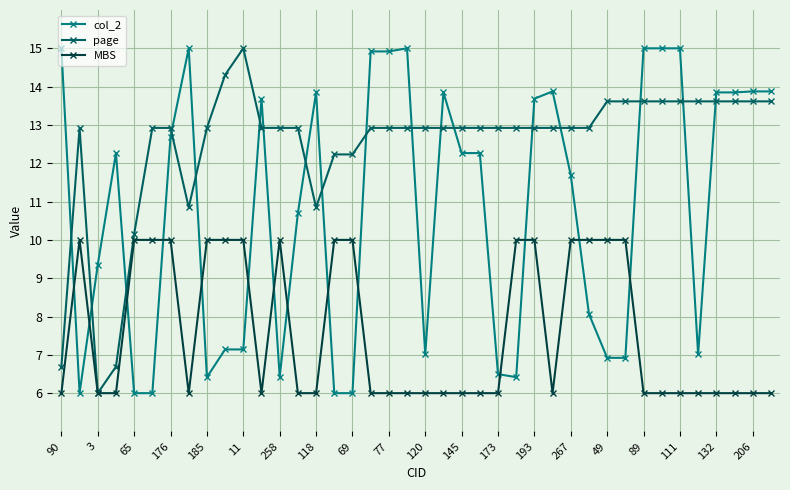

How many intersections are there between page and col_2?

18